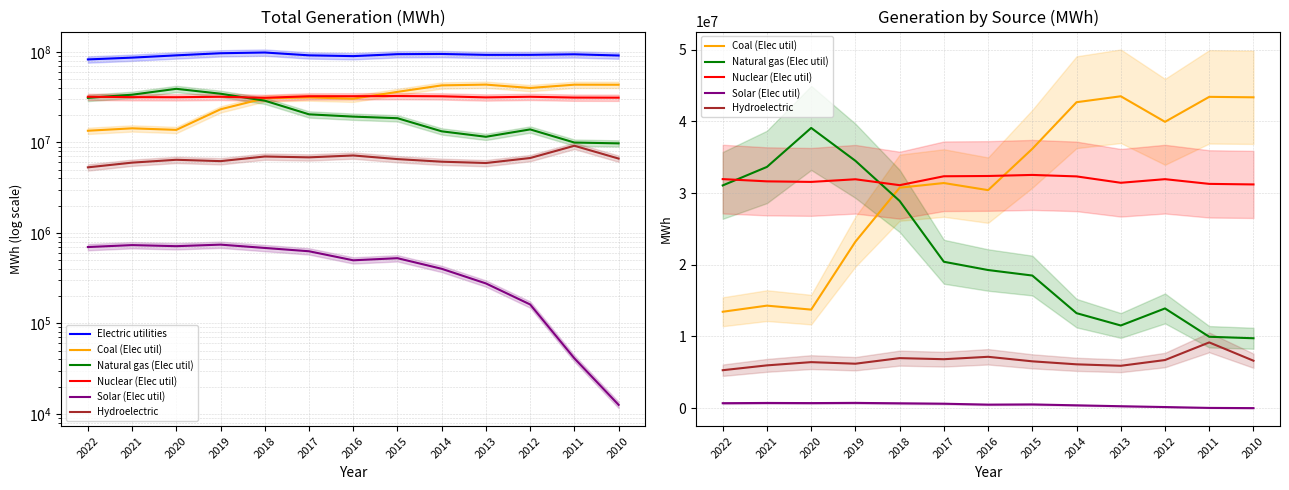

The Coal (Elec util) series shows 45661560 at 2017. True or false?

False